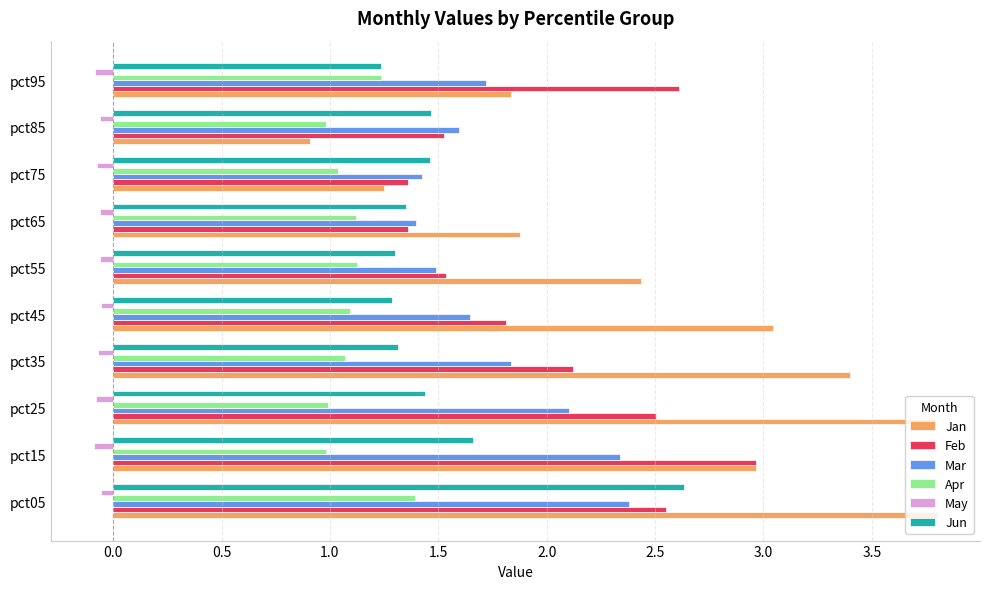

What is the maximum value for Mar?

2.4